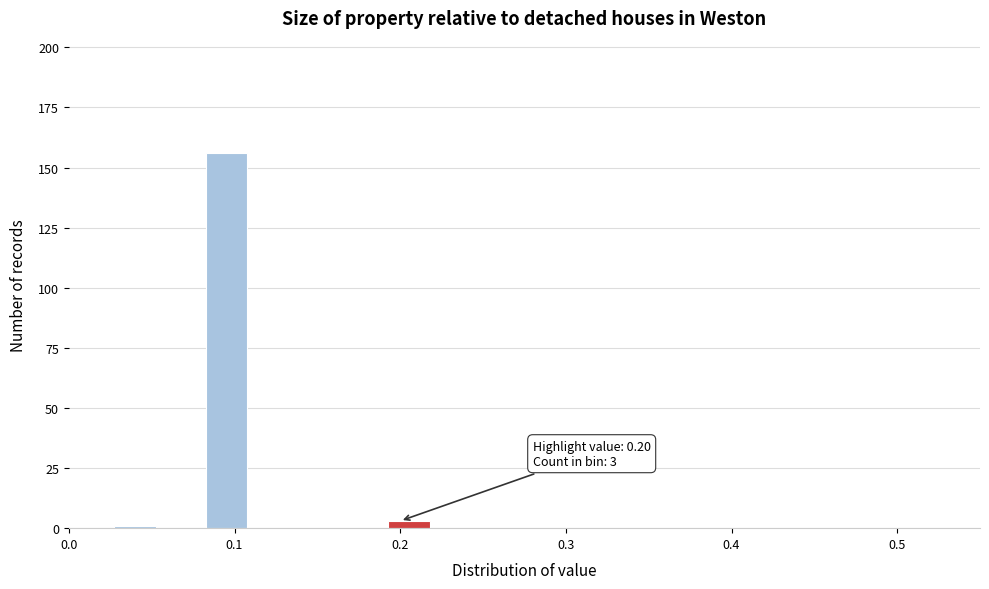

Around what value on the x-axis is the tallest bar? Give the approximate position of its centre, as read against the axis.

0.10